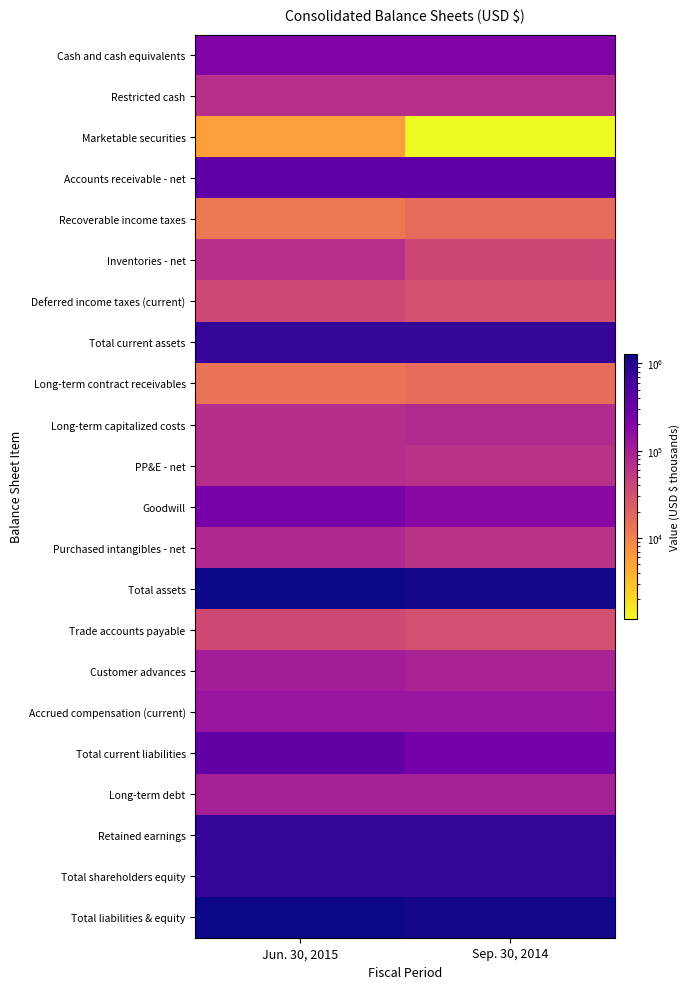

Reading right to left, transcribe all the data shown in this chart.

Cash and cash equivalents: Sep. 30, 2014=215849	Jun. 30, 2015=209305
Restricted cash: Sep. 30, 2014=69056	Jun. 30, 2015=69202
Marketable securities: Sep. 30, 2014=1196	Jun. 30, 2015=5601
Accounts receivable - net: Sep. 30, 2014=394179	Jun. 30, 2015=389370
Recoverable income taxes: Sep. 30, 2014=16055	Jun. 30, 2015=12290
Inventories - net: Sep. 30, 2014=38775	Jun. 30, 2015=66259
Deferred income taxes (current): Sep. 30, 2014=30277	Jun. 30, 2015=37612
Total current assets: Sep. 30, 2014=765387	Jun. 30, 2015=789639
Long-term contract receivables: Sep. 30, 2014=15870	Jun. 30, 2015=13460
Long-term capitalized costs: Sep. 30, 2014=76209	Jun. 30, 2015=71220
PP&E - net: Sep. 30, 2014=64149	Jun. 30, 2015=71377
Goodwill: Sep. 30, 2014=184141	Jun. 30, 2015=239824
Purchased intangibles - net: Sep. 30, 2014=63618	Jun. 30, 2015=80466
Total assets: Sep. 30, 2014=1194606	Jun. 30, 2015=1286548
Trade accounts payable: Sep. 30, 2014=31344	Jun. 30, 2015=35409
Customer advances: Sep. 30, 2014=91690	Jun. 30, 2015=106448
Accrued compensation (current): Sep. 30, 2014=133367	Jun. 30, 2015=133119
Total current liabilities: Sep. 30, 2014=270175	Jun. 30, 2015=360017
Long-term debt: Sep. 30, 2014=101827	Jun. 30, 2015=101362
Retained earnings: Sep. 30, 2014=803059	Jun. 30, 2015=802294
Total shareholders equity: Sep. 30, 2014=782501	Jun. 30, 2015=770708
Total liabilities & equity: Sep. 30, 2014=1194606	Jun. 30, 2015=1286548